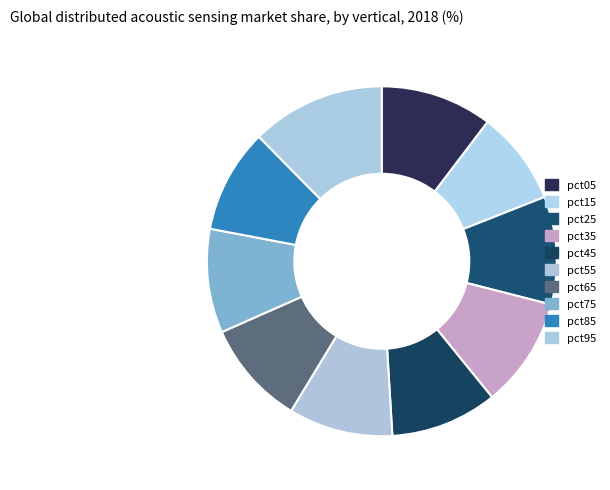

To the nearest percent, what is the average slice percentage?

10%